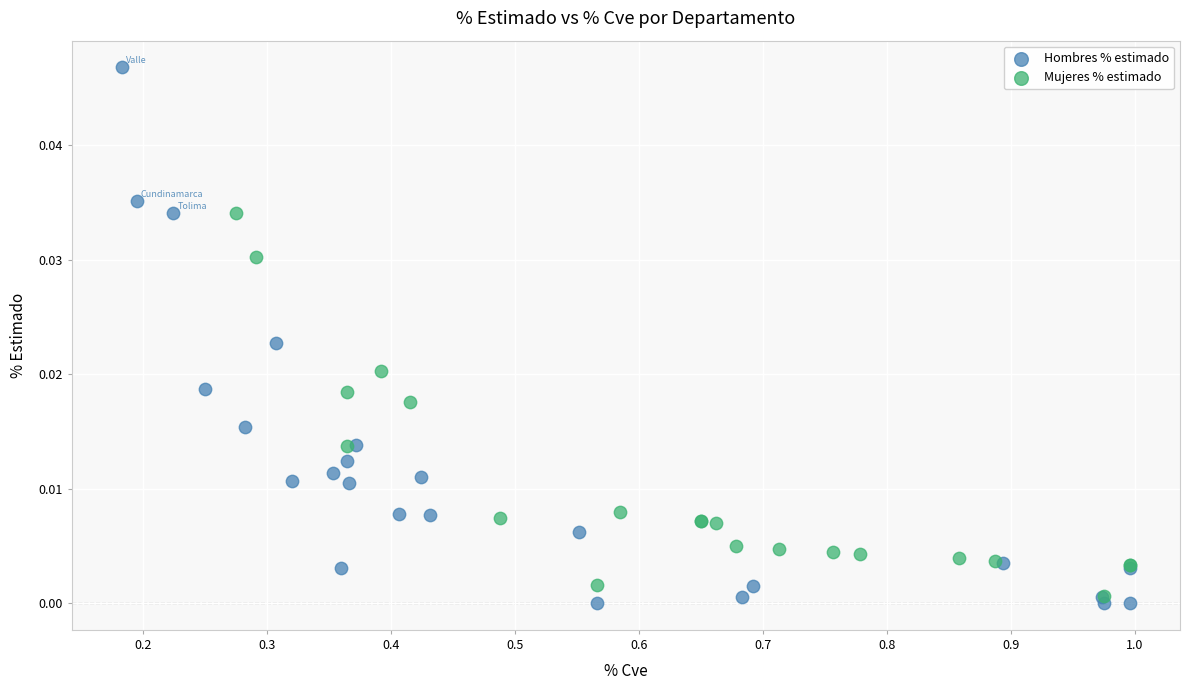

Which series has the widest spread of Y values?

Hombres % estimado